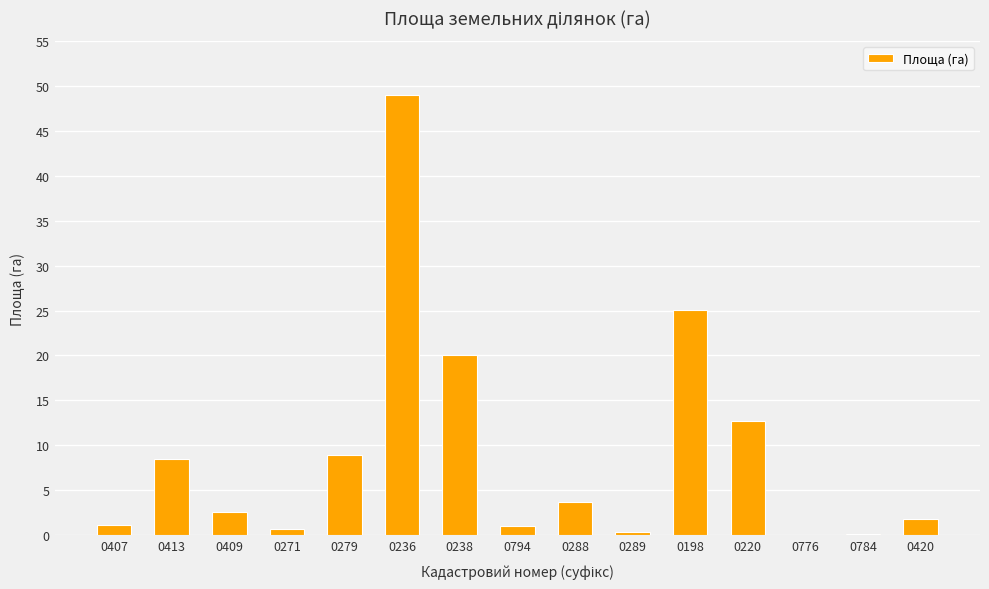

What is the sum of the values at 0220 and 0279?

21.7